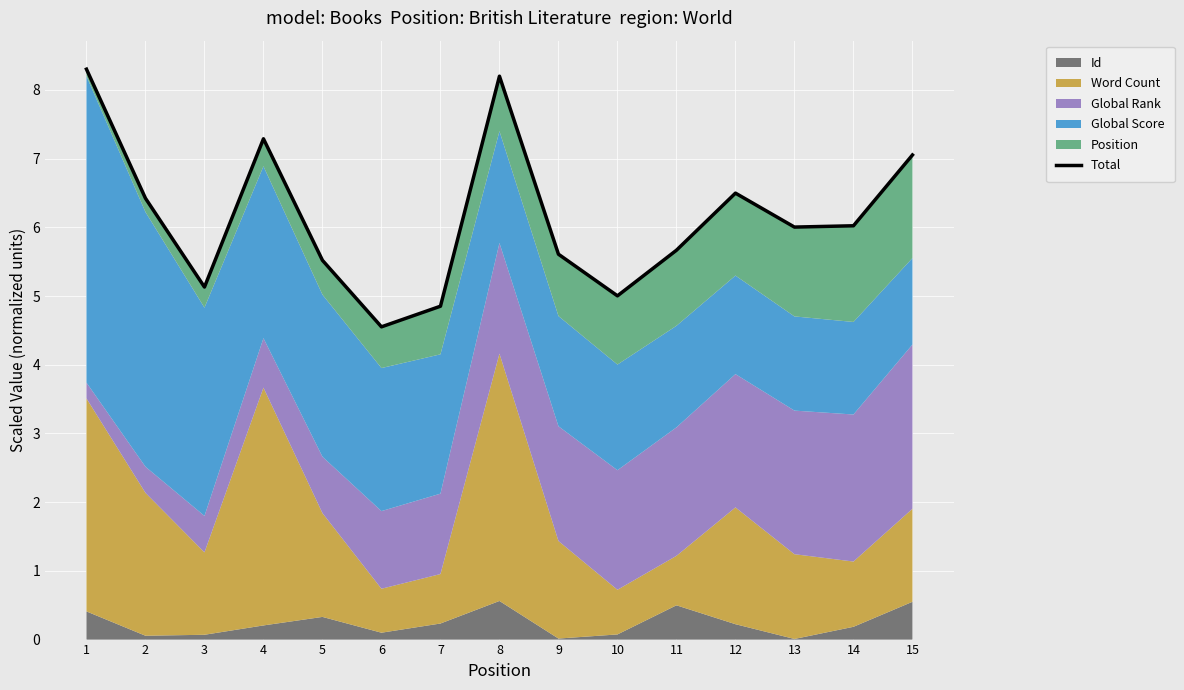

Reading left to right, what are all the values shown in this chart?

8.3	6.4	5.1	7.3	5.5	4.6	4.9	8.2	5.6	5.0	5.7	6.5	6.0	6.0	7.1